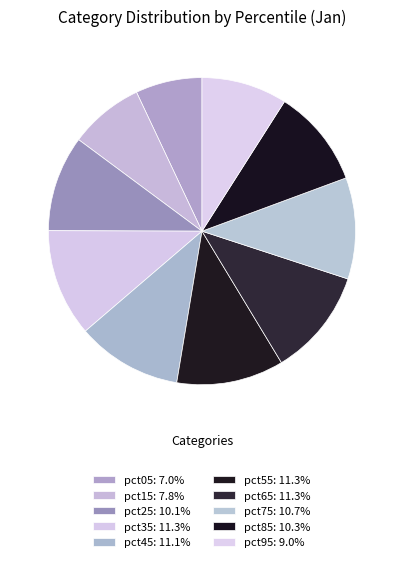

What is the smallest slice in the pie chart?

pct05